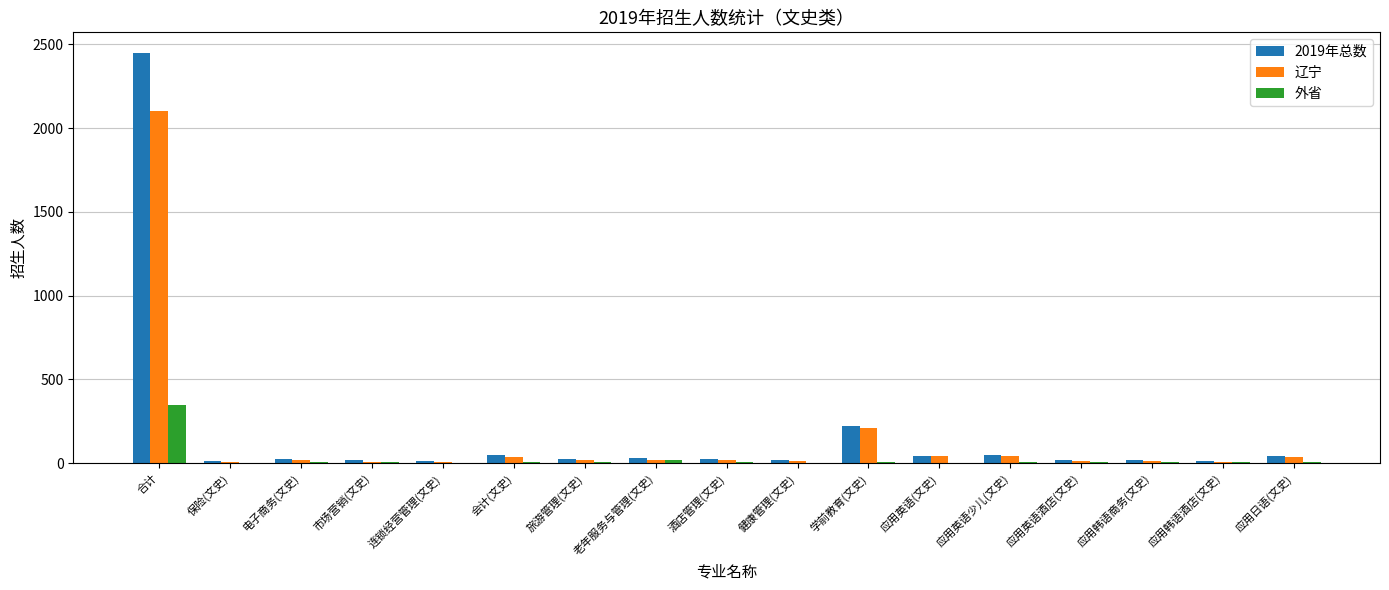

Does the chart contain stacked bars?

No